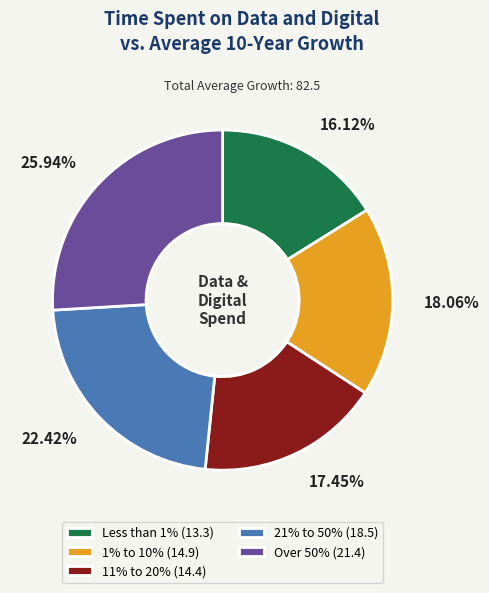

Which category has the biggest portion of the pie?

Over 50%